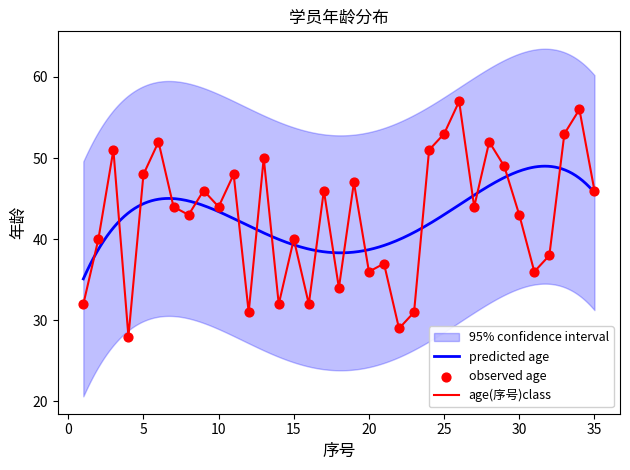

Approximately how many times larger is the value at 10 compared to 29?

0.9